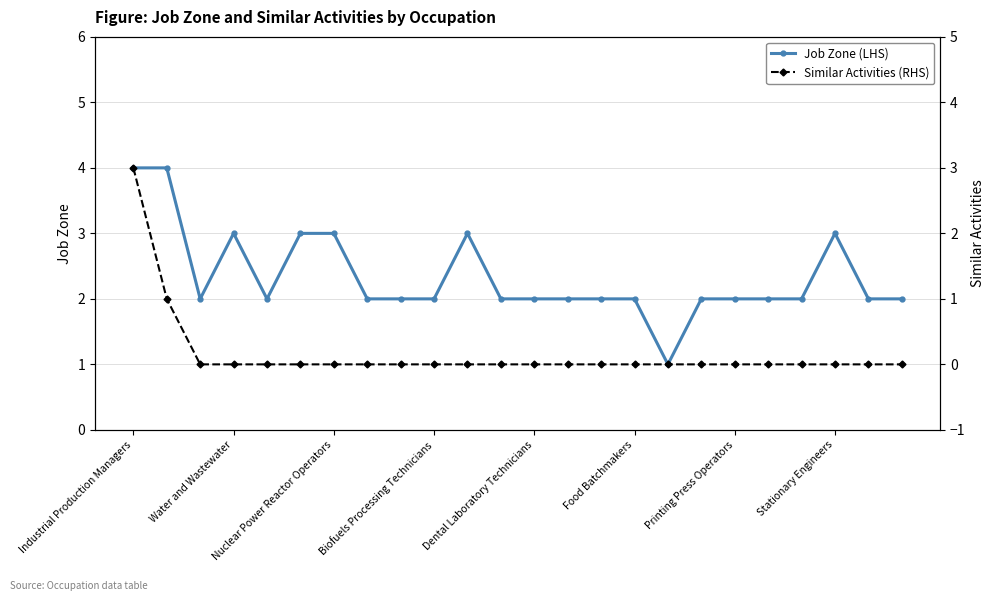

What is the maximum value for Job Zone (LHS)?

4